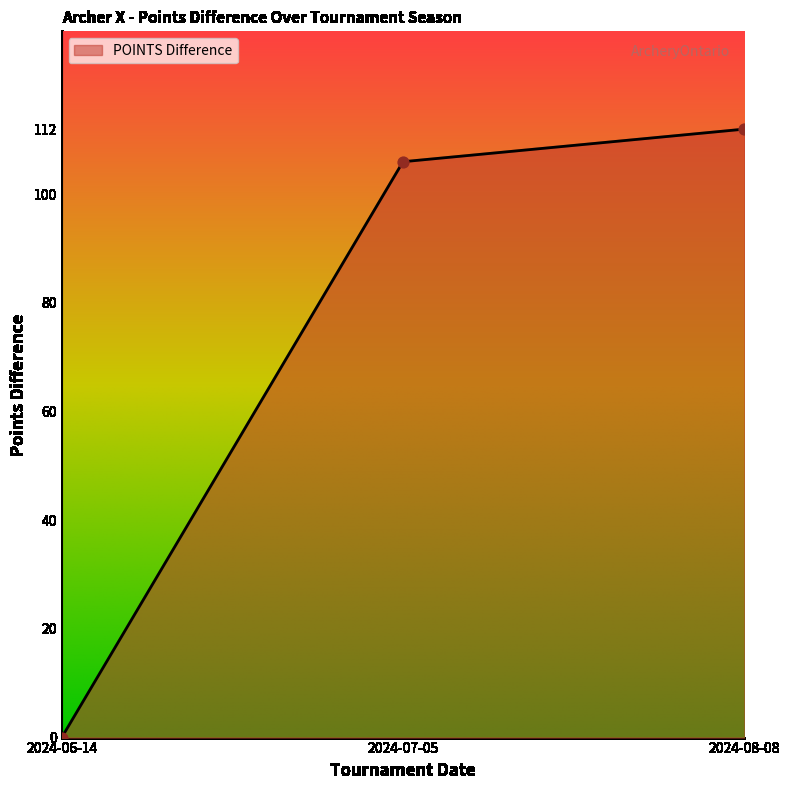

Between 2024-08-08 and 2024-06-14, which is larger?

2024-08-08